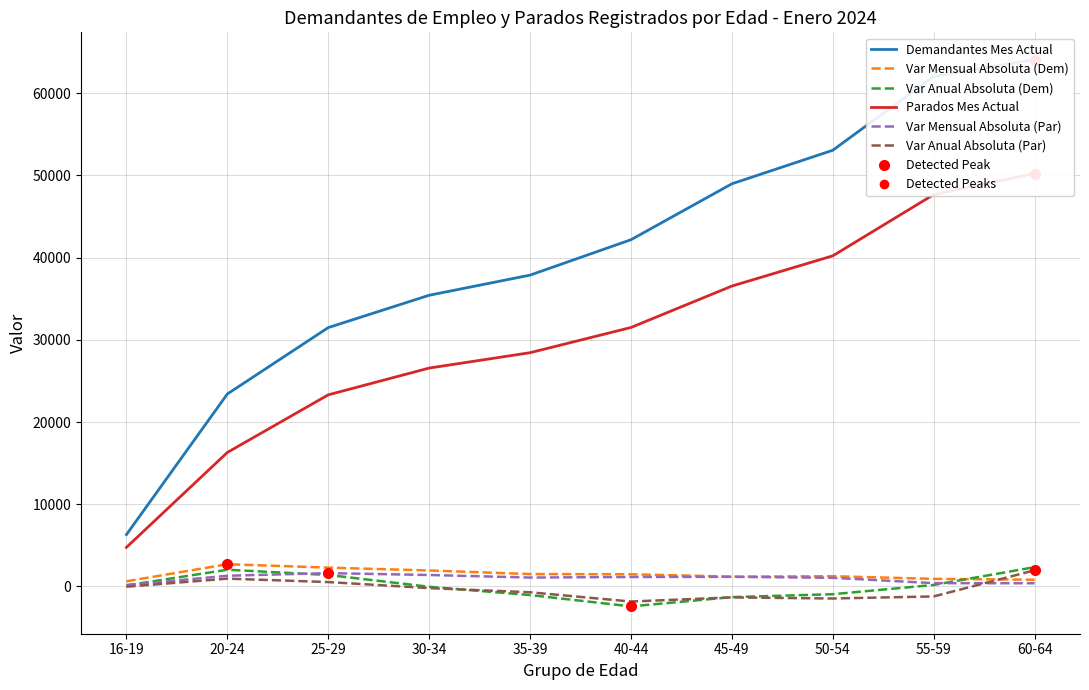

What is the greatest value displayed?

64088